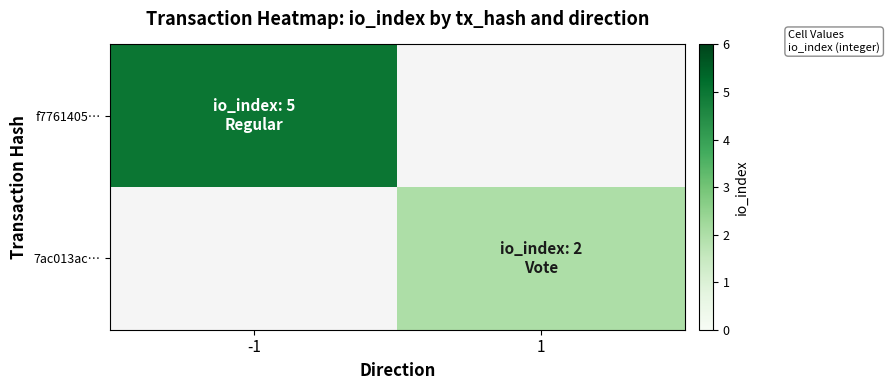

What value does the f7761405… series have at -1?

5.0